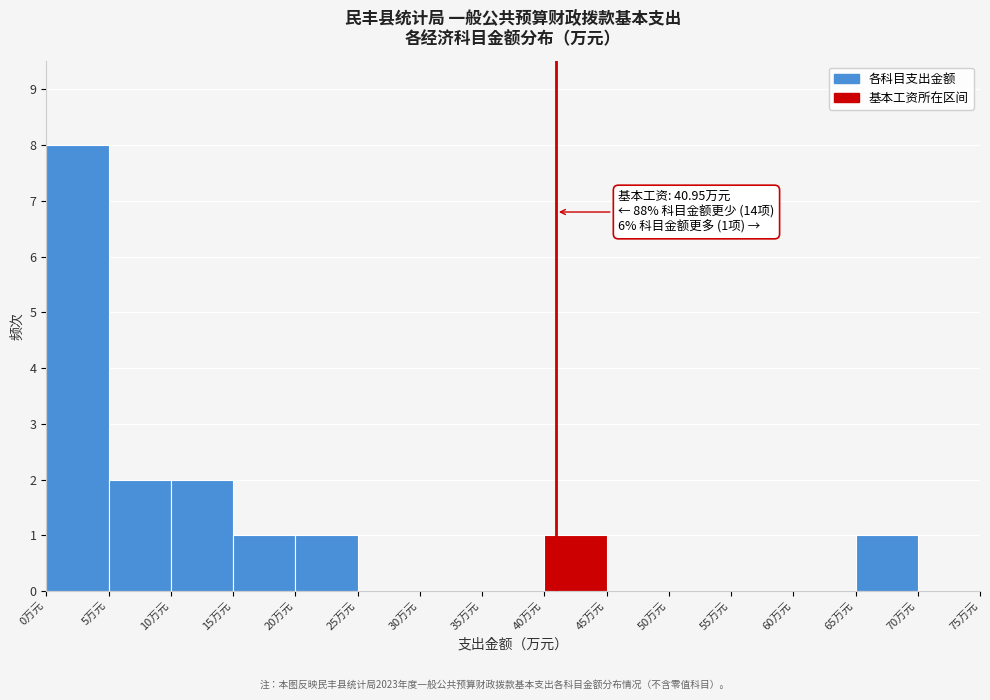

Over which range of the x-axis is the bar tallest?

0 to 5